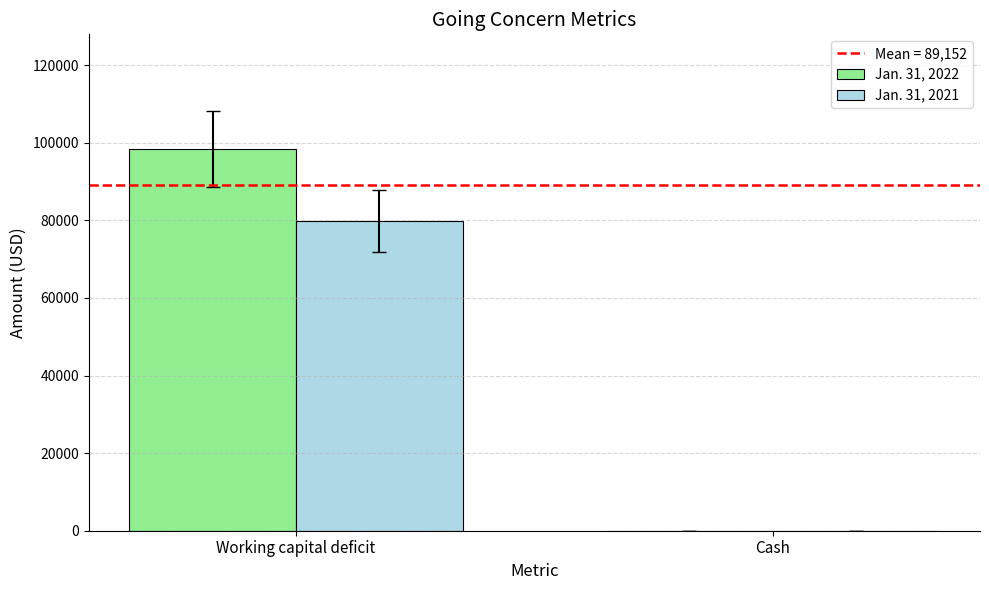

The Jan. 31, 2021 series shows 42007 at Cash. True or false?

False